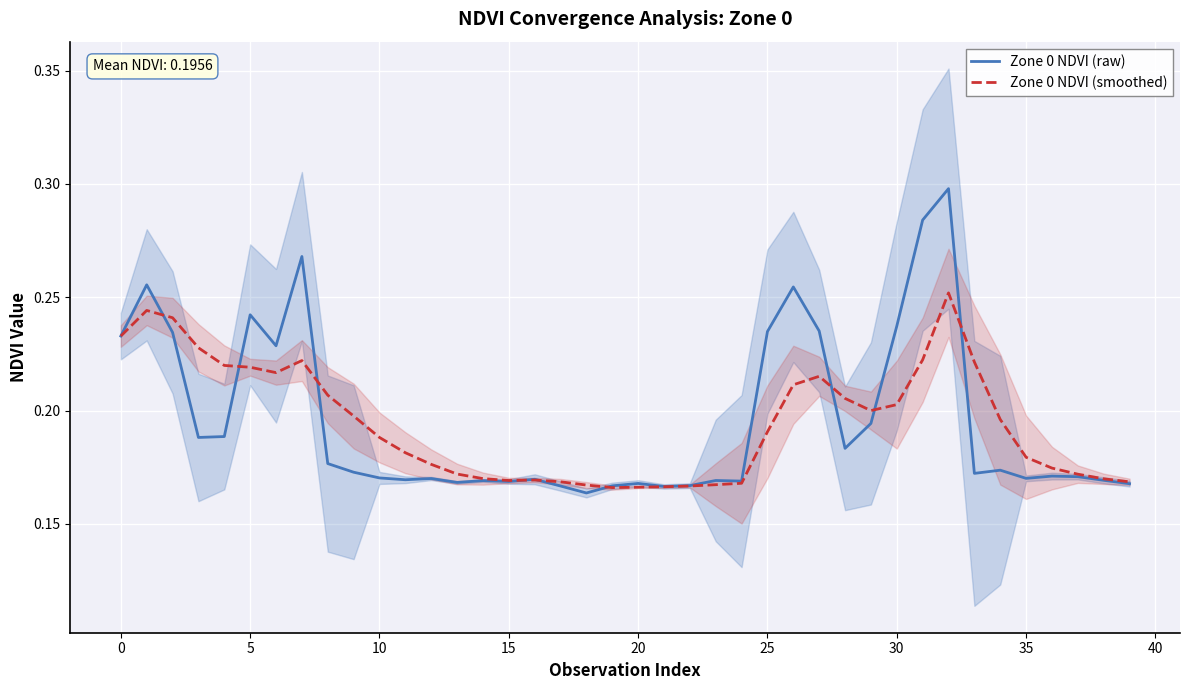

At which category is the sum across all series the highest?

32